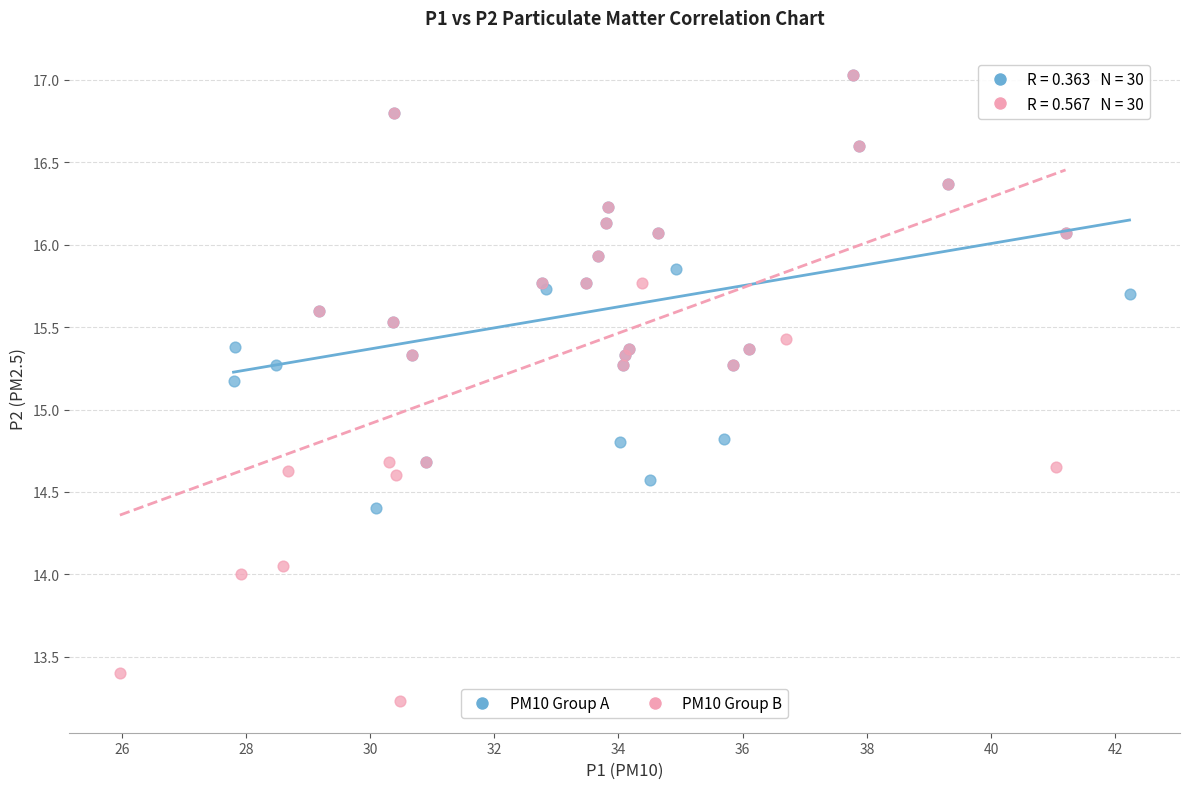

What are all the series names shown in the legend?

PM10 Group A, PM10 Group B